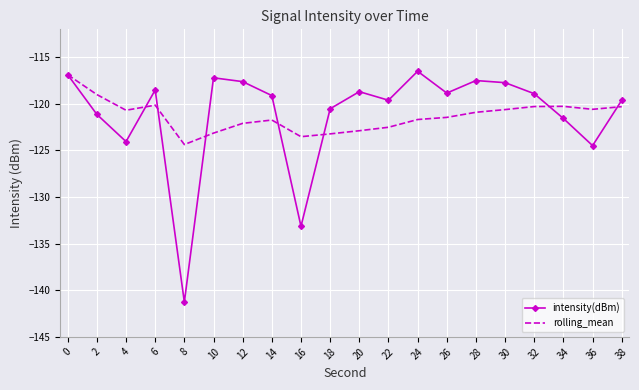

After their last crossing, which series has the higher values: rolling_mean or intensity(dBm)?

intensity(dBm)